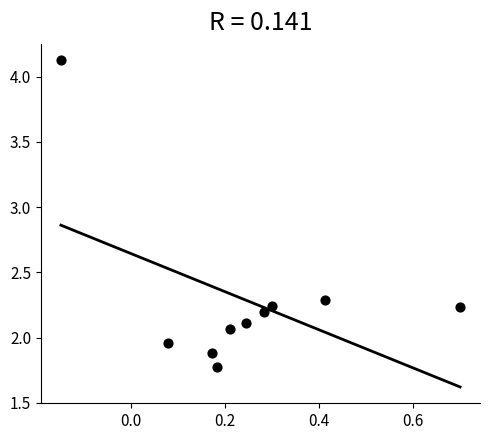

What is the average Y value?

2.3